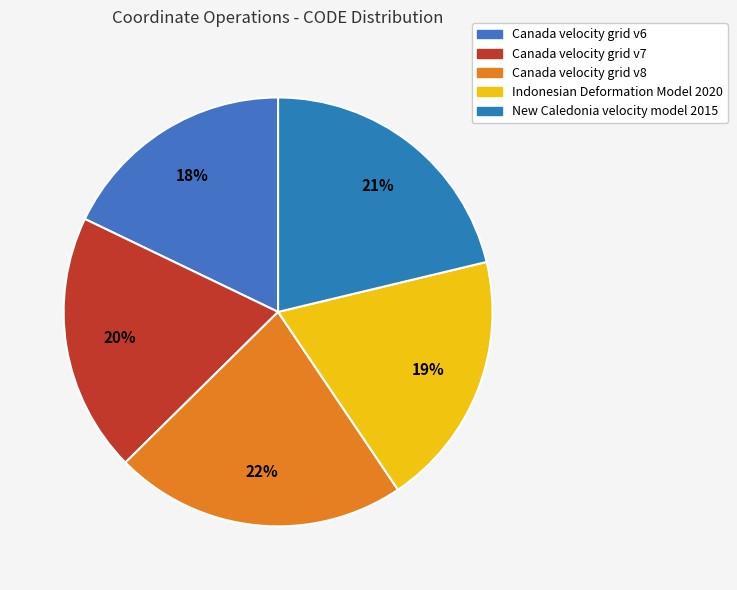

To the nearest percent, what portion does New Caledonia velocity model 2015 represent?

21%